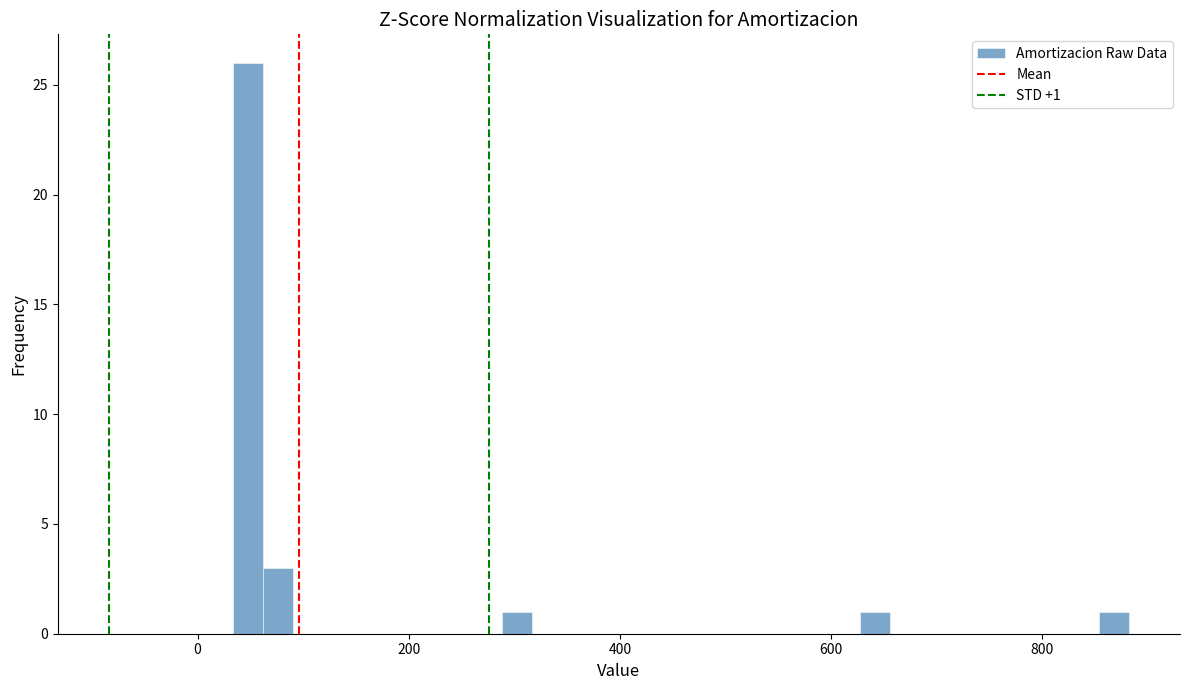

Read against the x-axis, roughly where is the centre of the tallest bar?

40